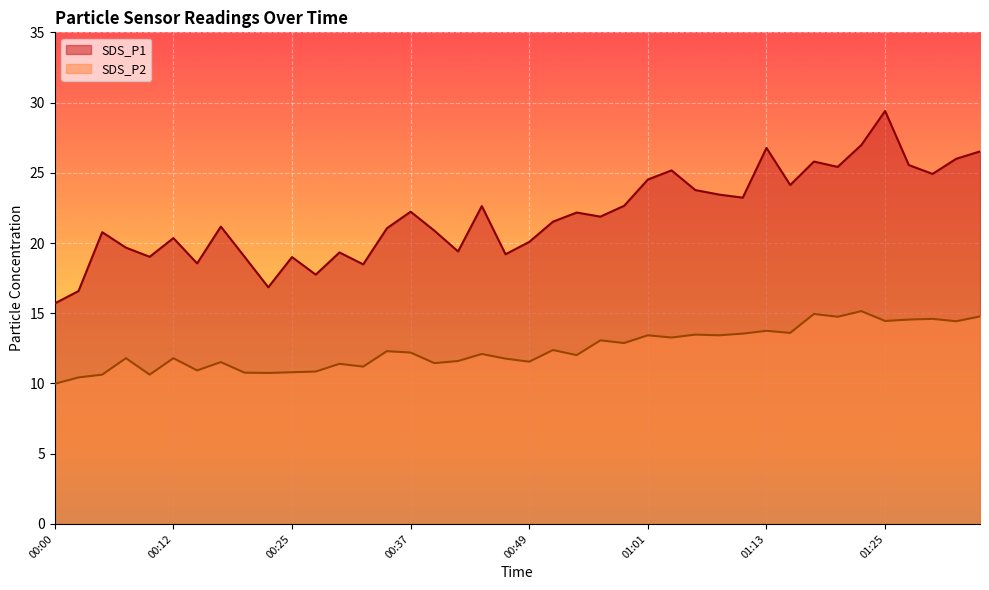

What is the minimum value for SDS_P1?

15.7